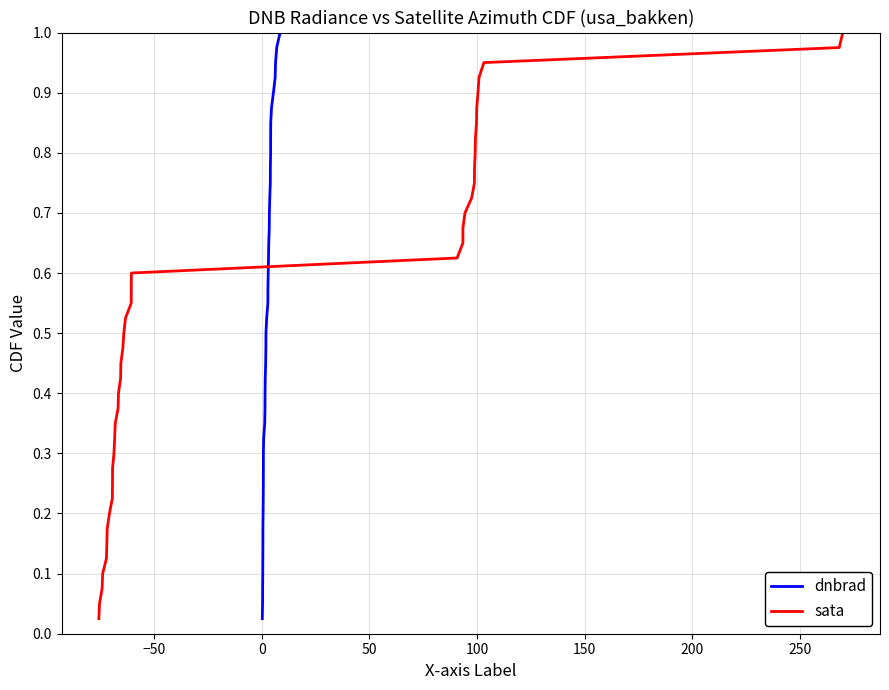

Reading left to right, list all the values displayed in this chart.

dnbrad: 0.0	0.1	0.1	0.1	0.1	0.1	0.2	0.2	0.2	0.2	0.3	0.3	0.3	0.3	0.4	0.4	0.4	0.5	0.5	0.5	0.5	0.6	0.6	0.6	0.6	0.7	0.7	0.7	0.7	0.8	0.8	0.8	0.8	0.8	0.9	0.9	0.9	0.9	1.0	1.0
sata: 0.0	0.1	0.1	0.1	0.1	0.1	0.2	0.2	0.2	0.2	0.3	0.3	0.3	0.3	0.4	0.4	0.4	0.5	0.5	0.5	0.5	0.6	0.6	0.6	0.6	0.7	0.7	0.7	0.7	0.8	0.8	0.8	0.8	0.8	0.9	0.9	0.9	0.9	1.0	1.0